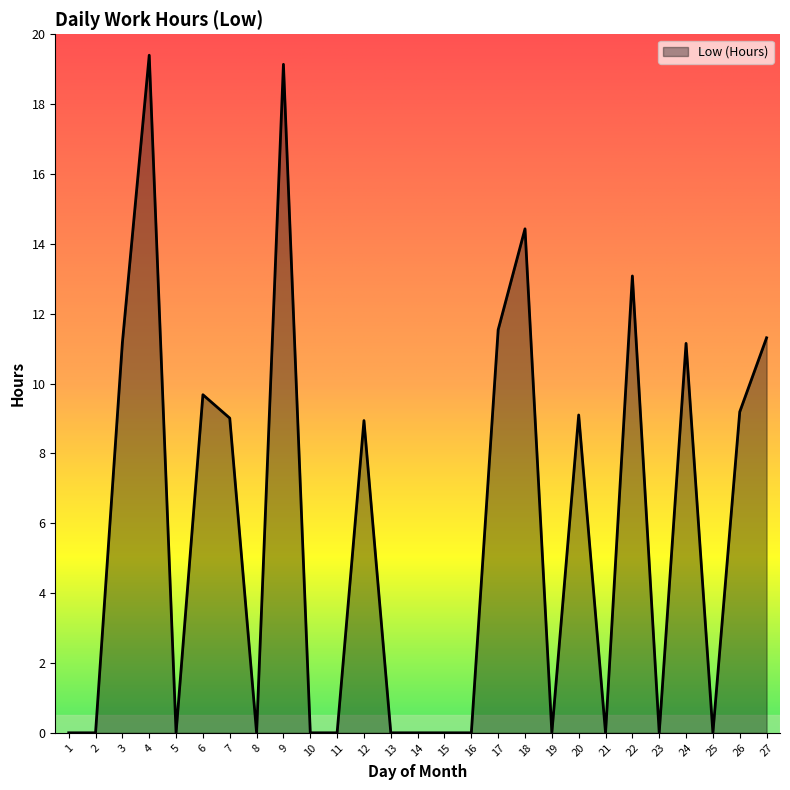

The value at 27 is 11.3. True or false?

True